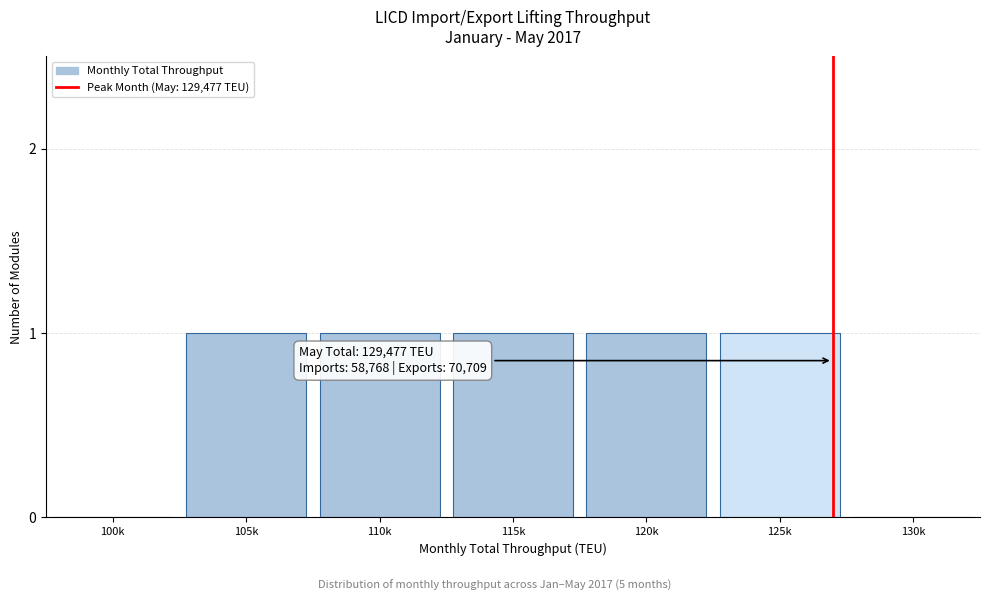

Reading left to right, what are all the values shown in this chart?

100k=0	105k=1	110k=1	115k=1	120k=1	125k=1	130k=0